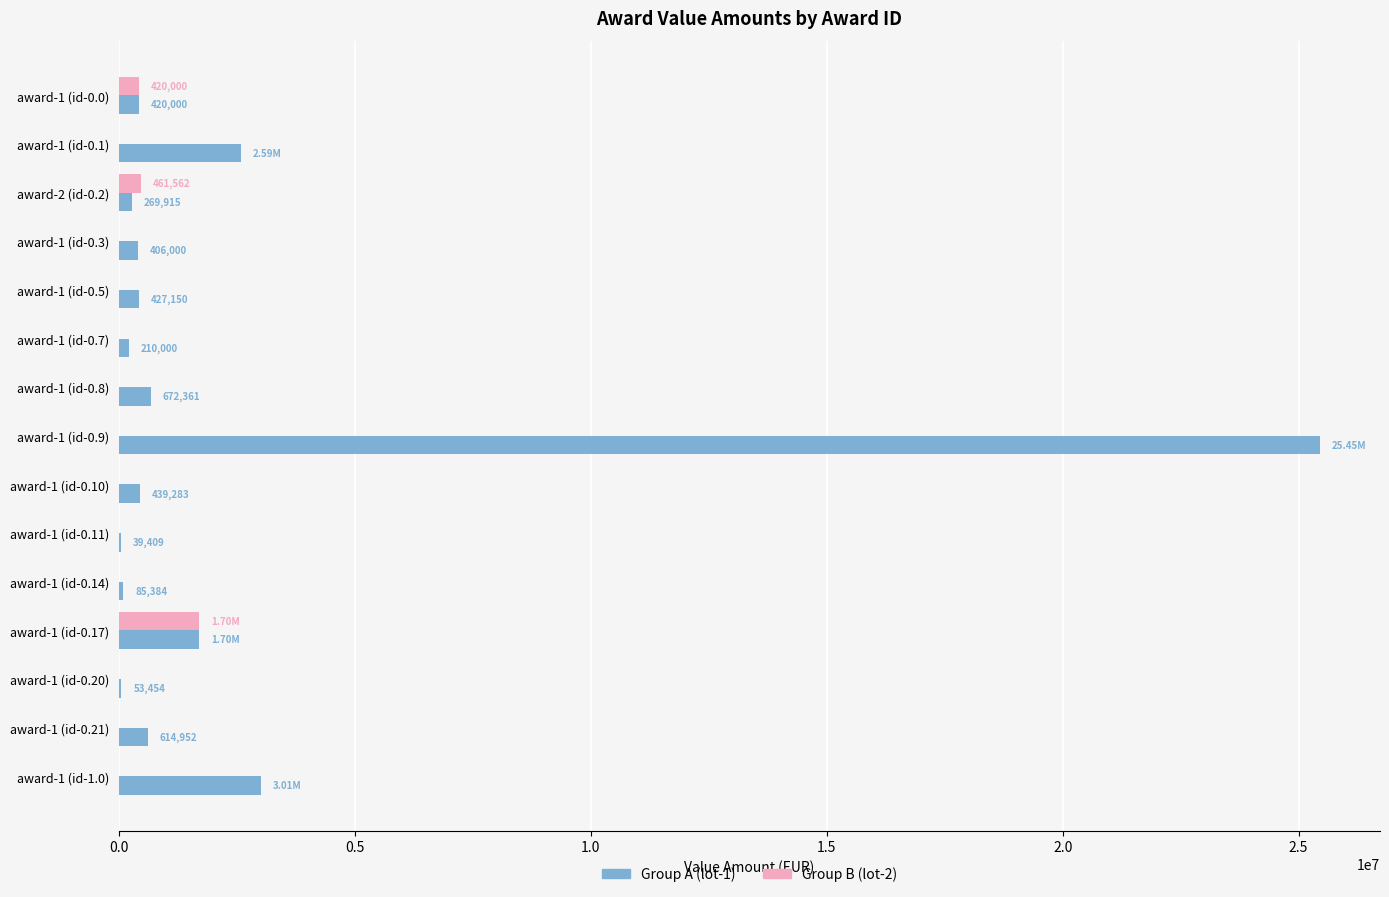

At which category is the sum across all series the highest?

award-1 (id-0.9)